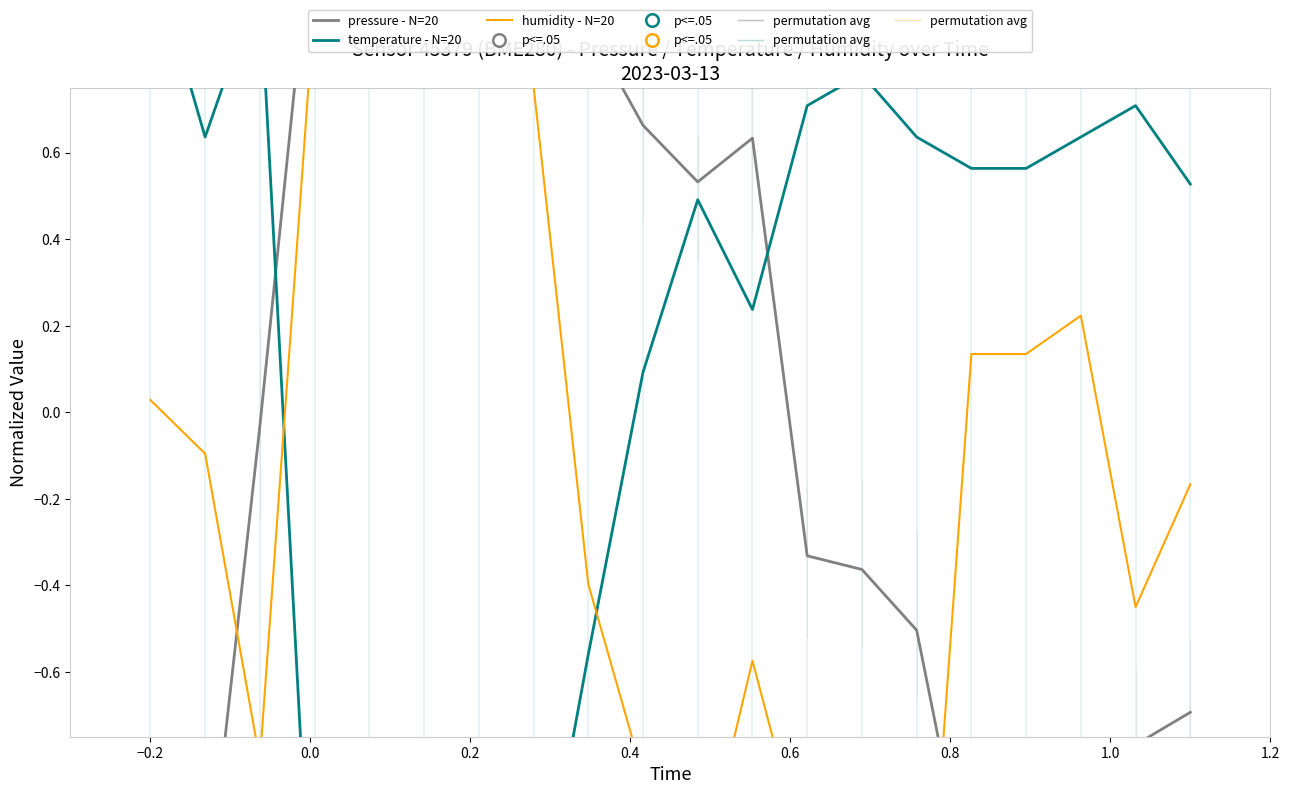

What are all the series names shown in the legend?

pressure - N=20, temperature - N=20, humidity - N=20